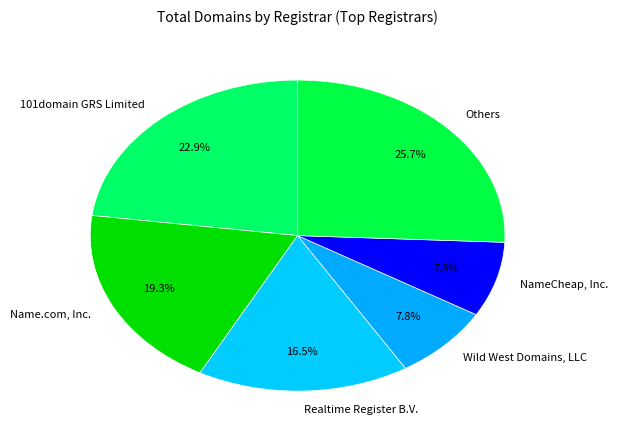

To the nearest percent, what is the difference between the largest and smallest slice percentages?

18%